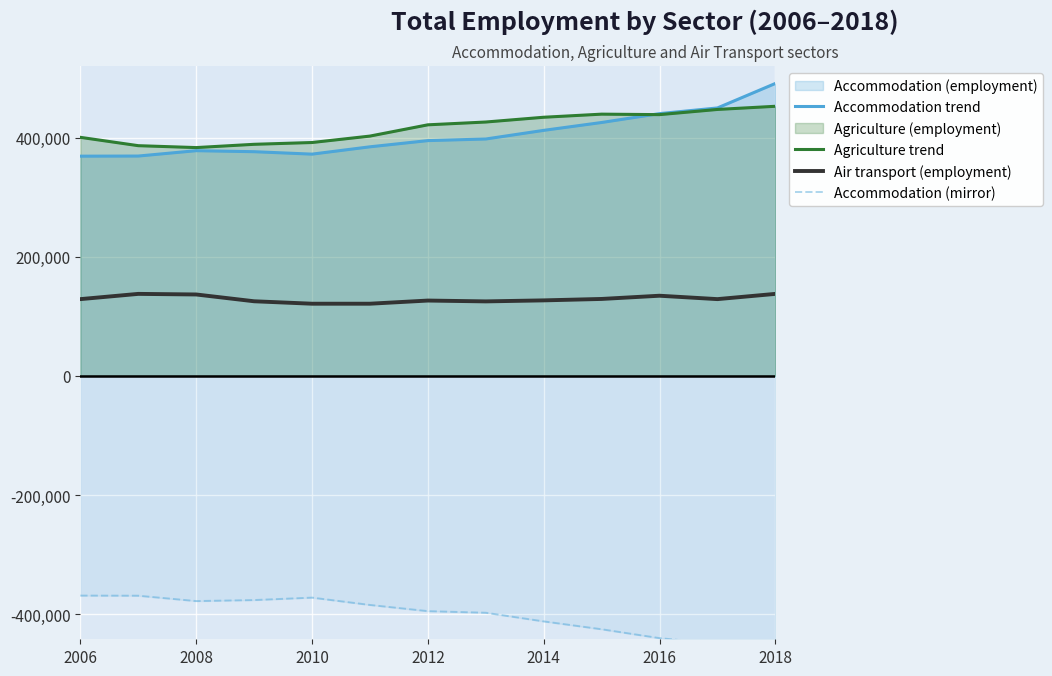

True or false: Air transport (employment) and Agriculture trend cross at least once.

False